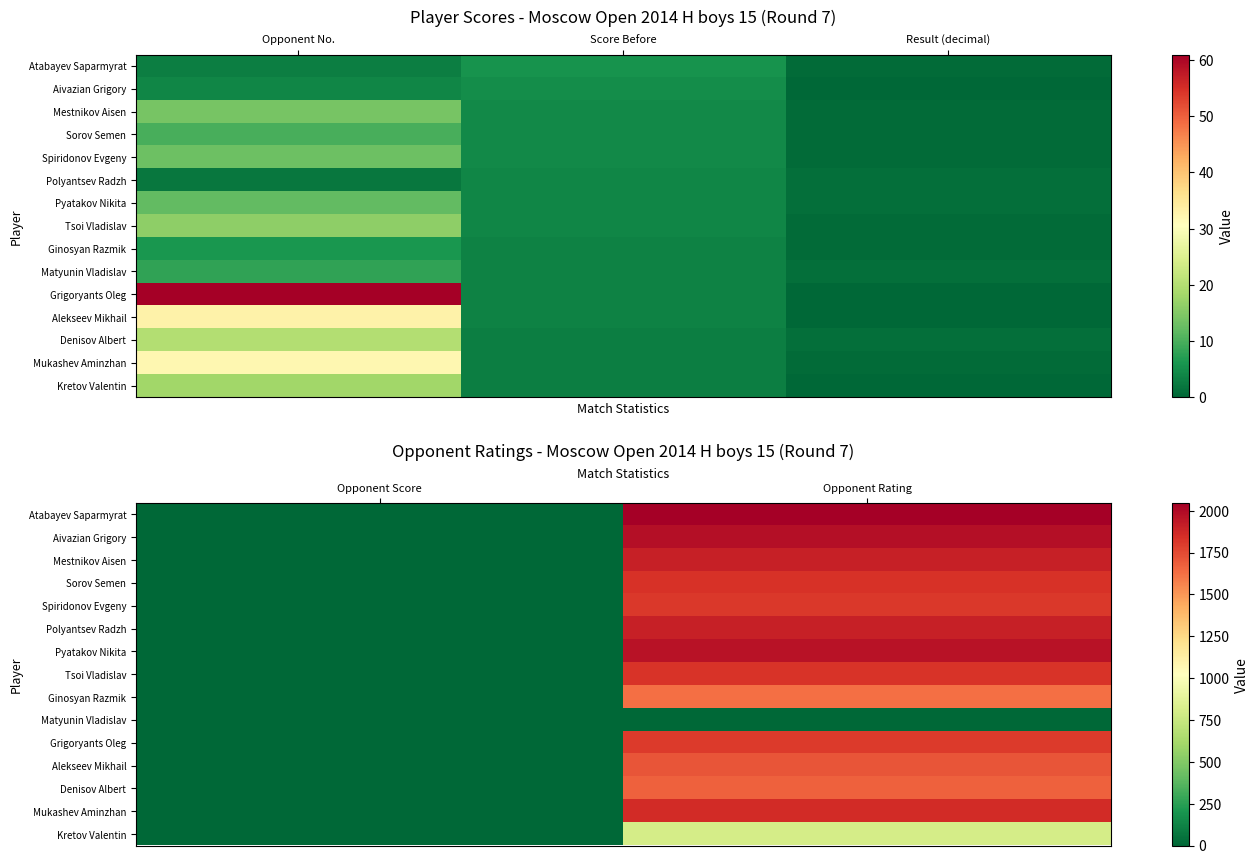

What is the difference between the maximum and minimum values in the Mestnikov Aisen series?

1904.5